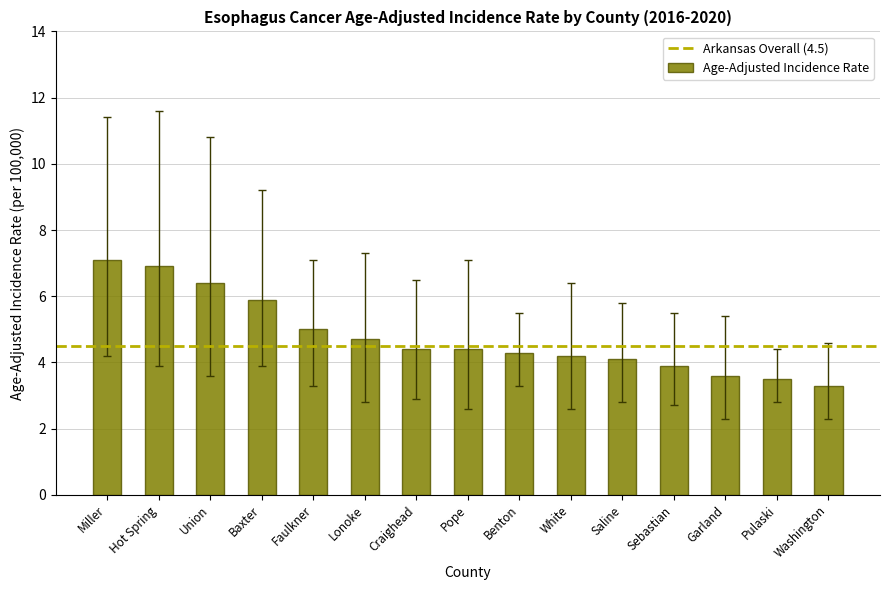

Read the value at Faulkner.

5.0